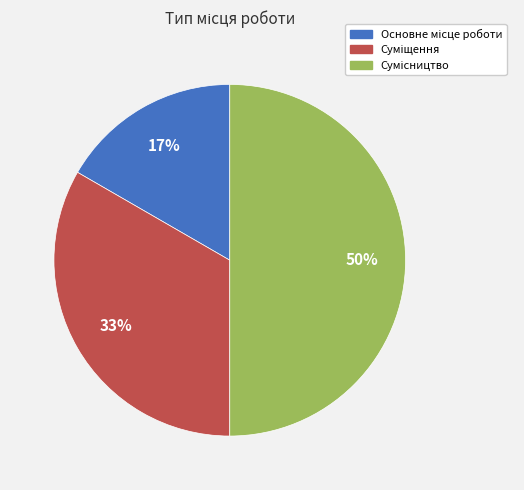

To the nearest percent, what is the average slice percentage?

33%